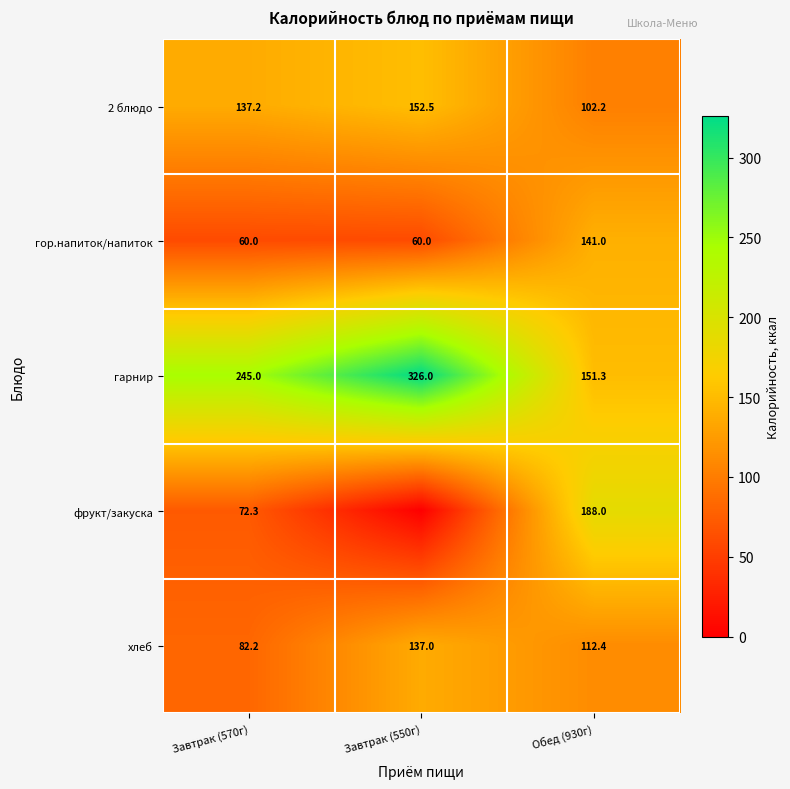

Rank the series at Завтрак (570г) from highest to lowest value.

гарнир, 2 блюдо, хлеб, фрукт/закуска, гор.напиток/напиток